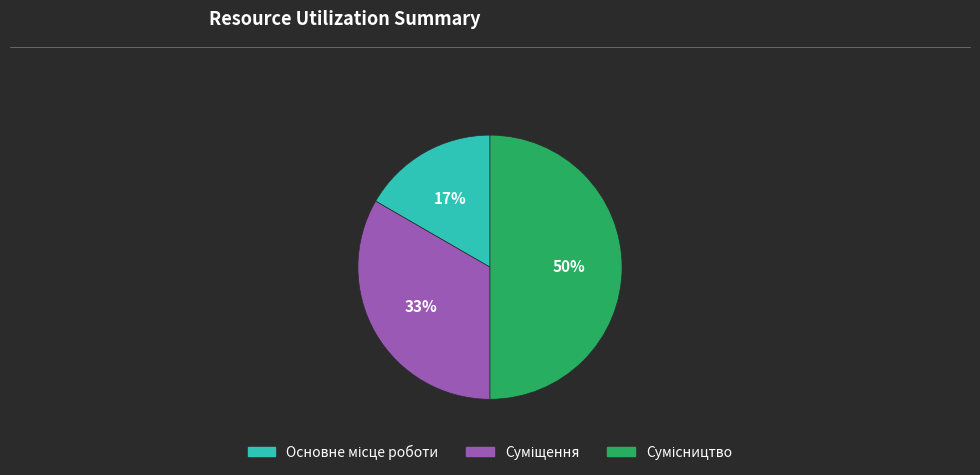

To the nearest percent, what is the average slice percentage?

33%